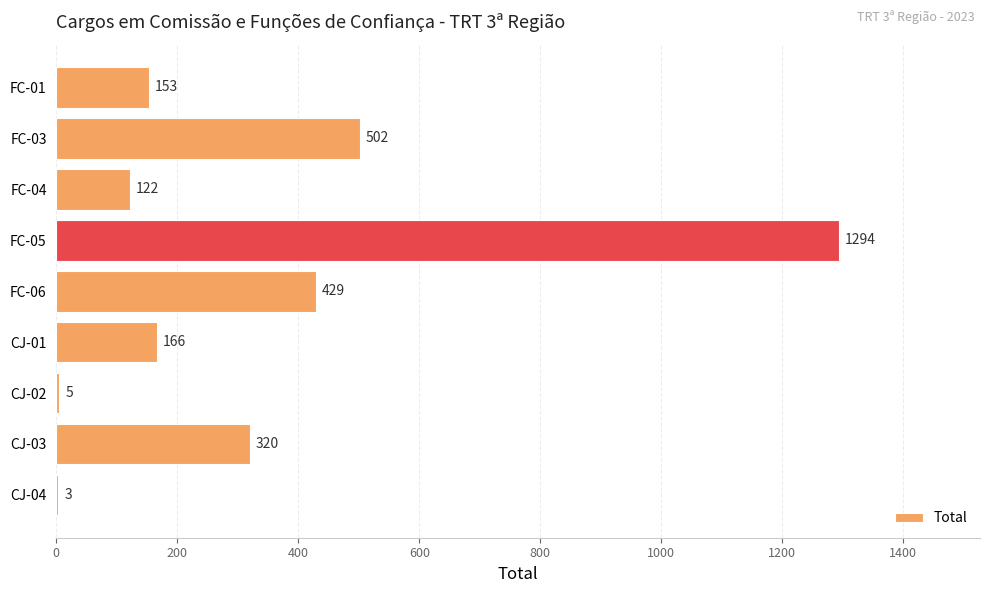

What is the change in value from CJ-04 to FC-01?

+150